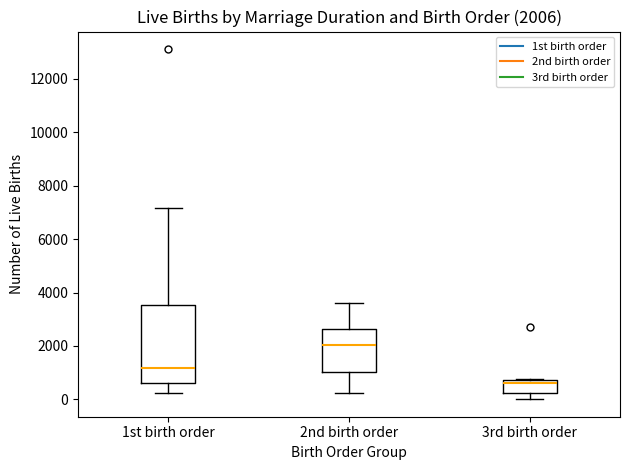

Which box has the highest median line?

2nd birth order